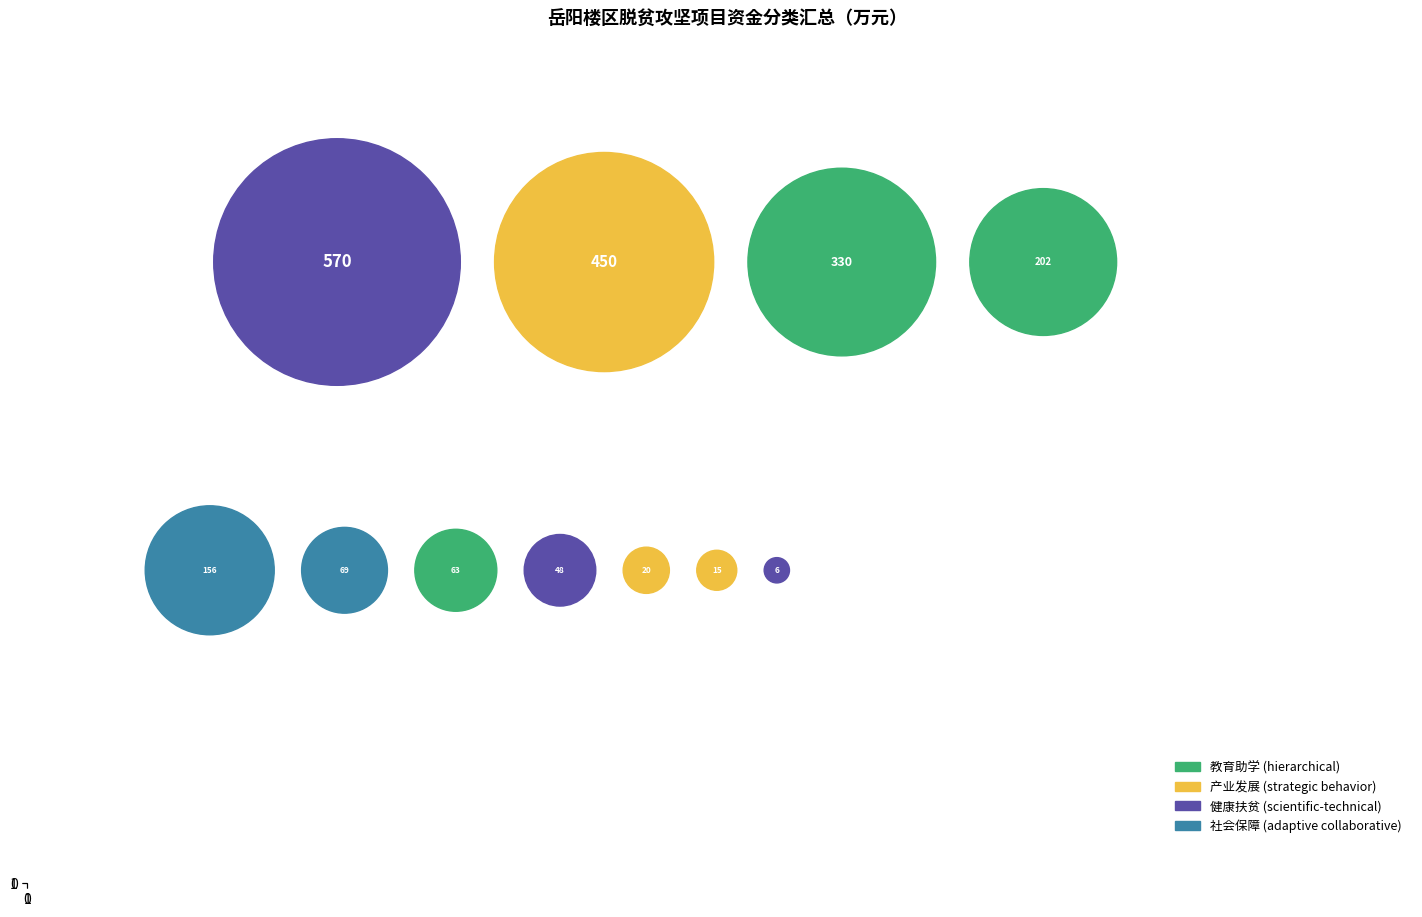

How many slices are in this pie chart?

11